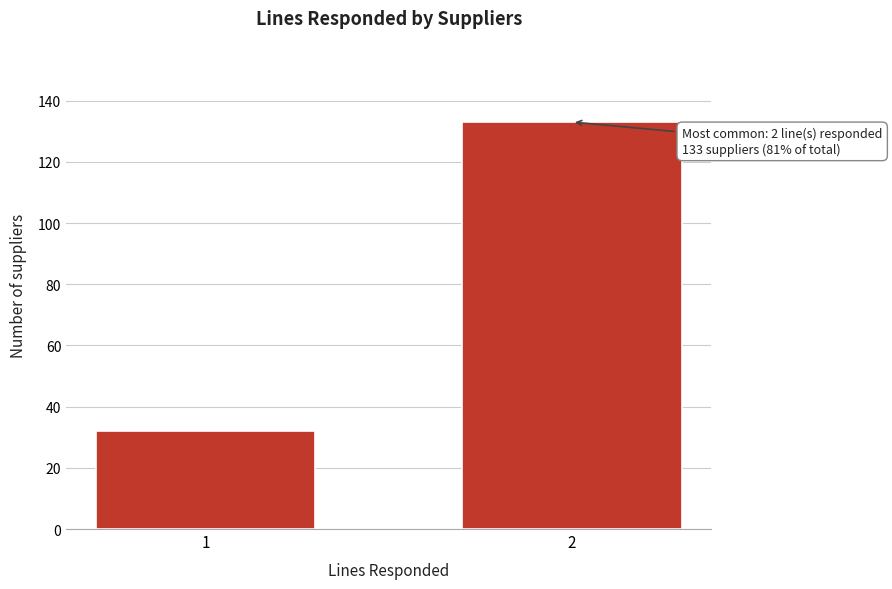

Reading left to right, extract all data points from this chart.

1=32	2=133